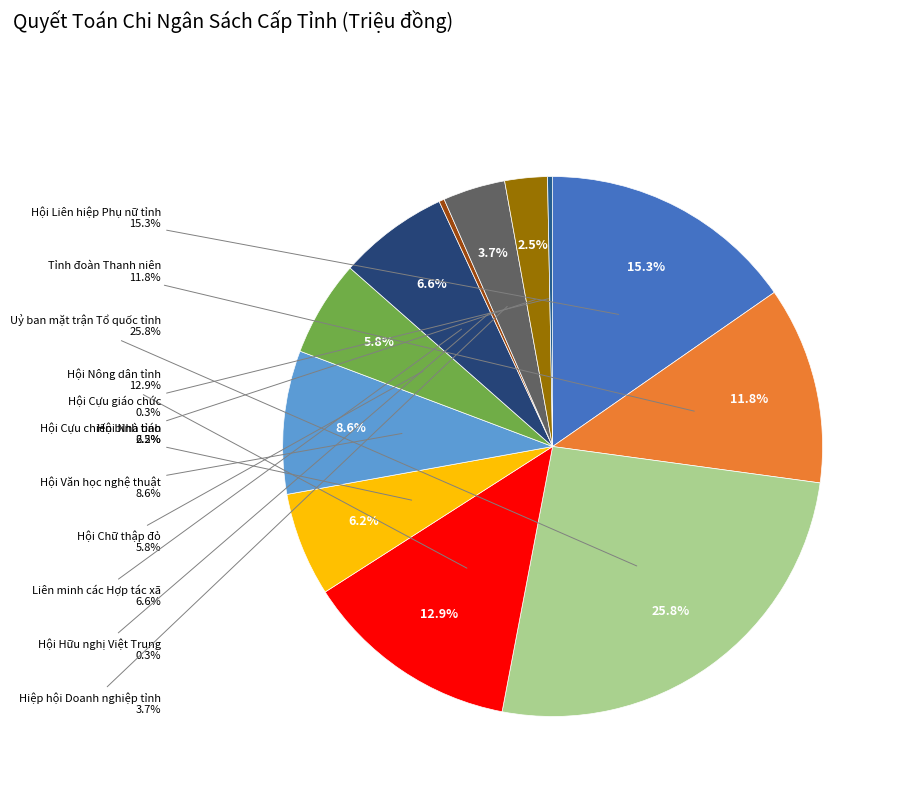

Is it true that Uỷ ban mặt trận Tổ quốc tỉnh is 26% of the pie?

True